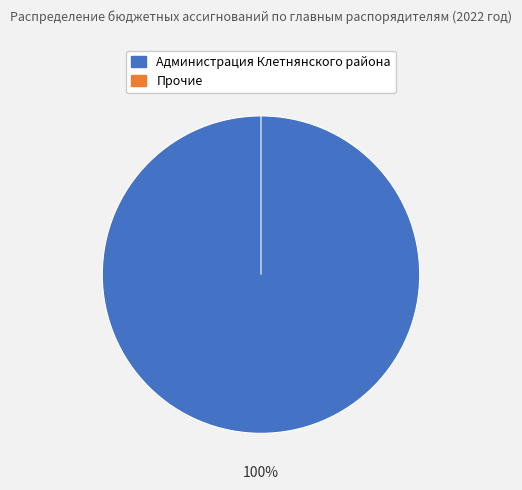

True or false: 0 accounts for 11% of the total.

False